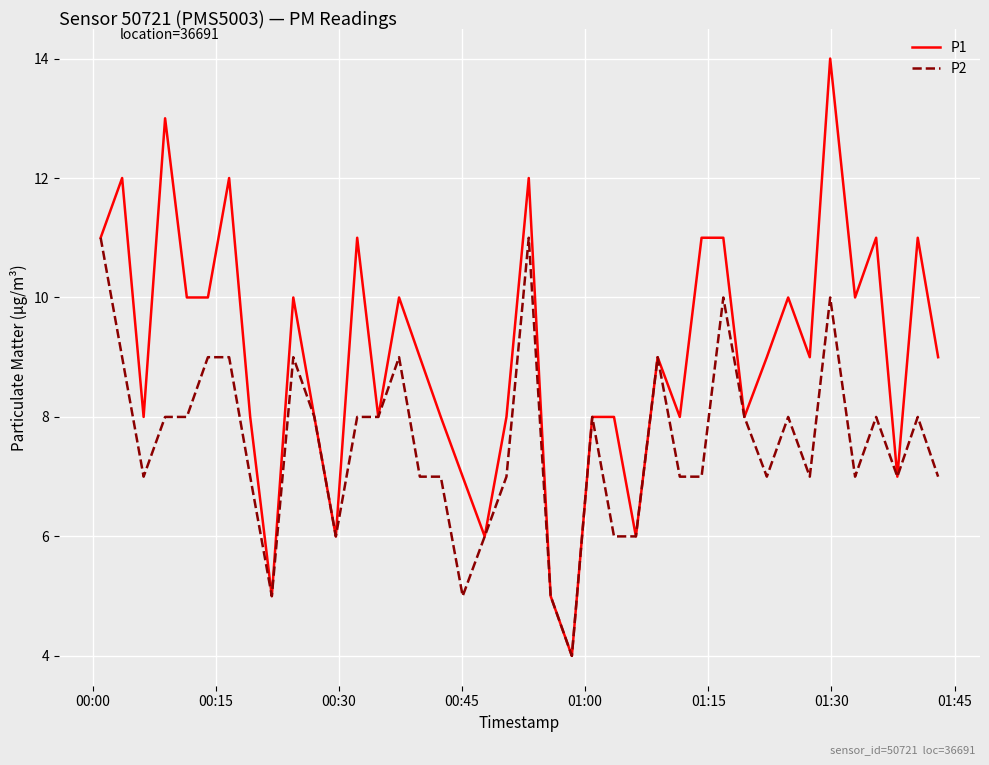

What is the minimum value for P1?

4